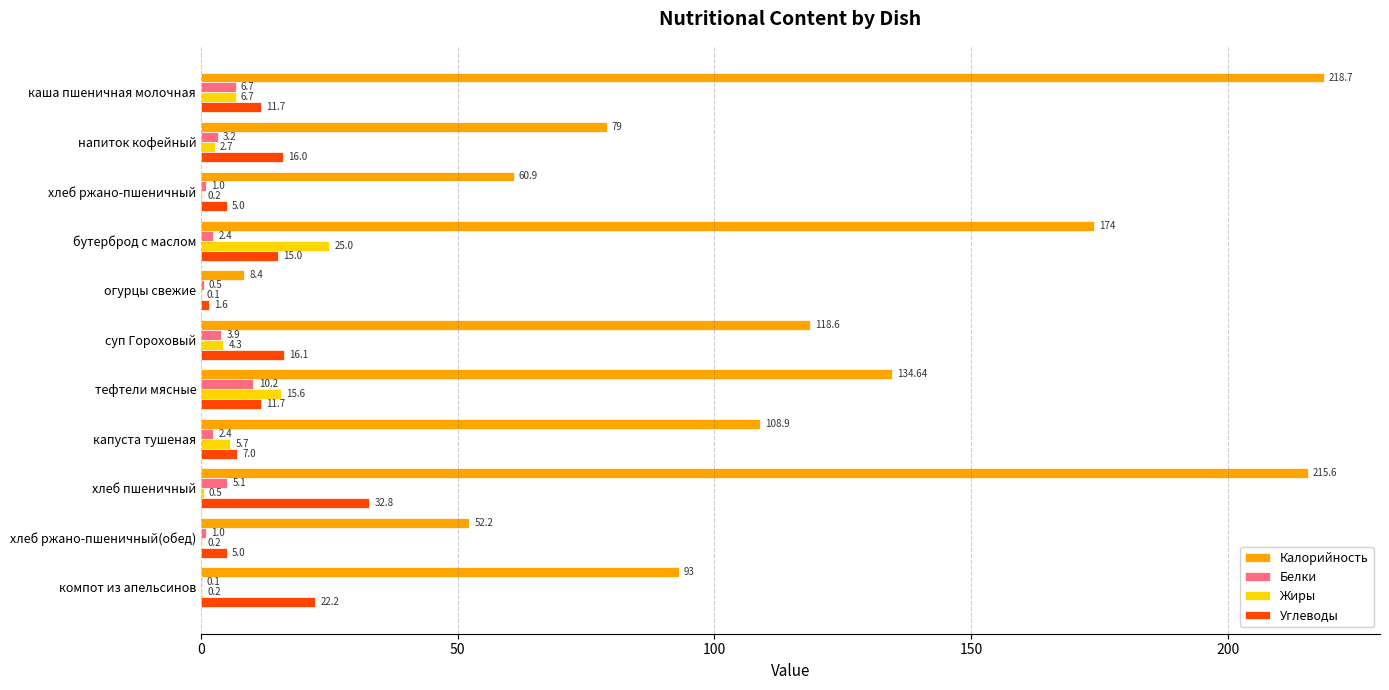

How many values in the Калорийность series exceed 108?

6